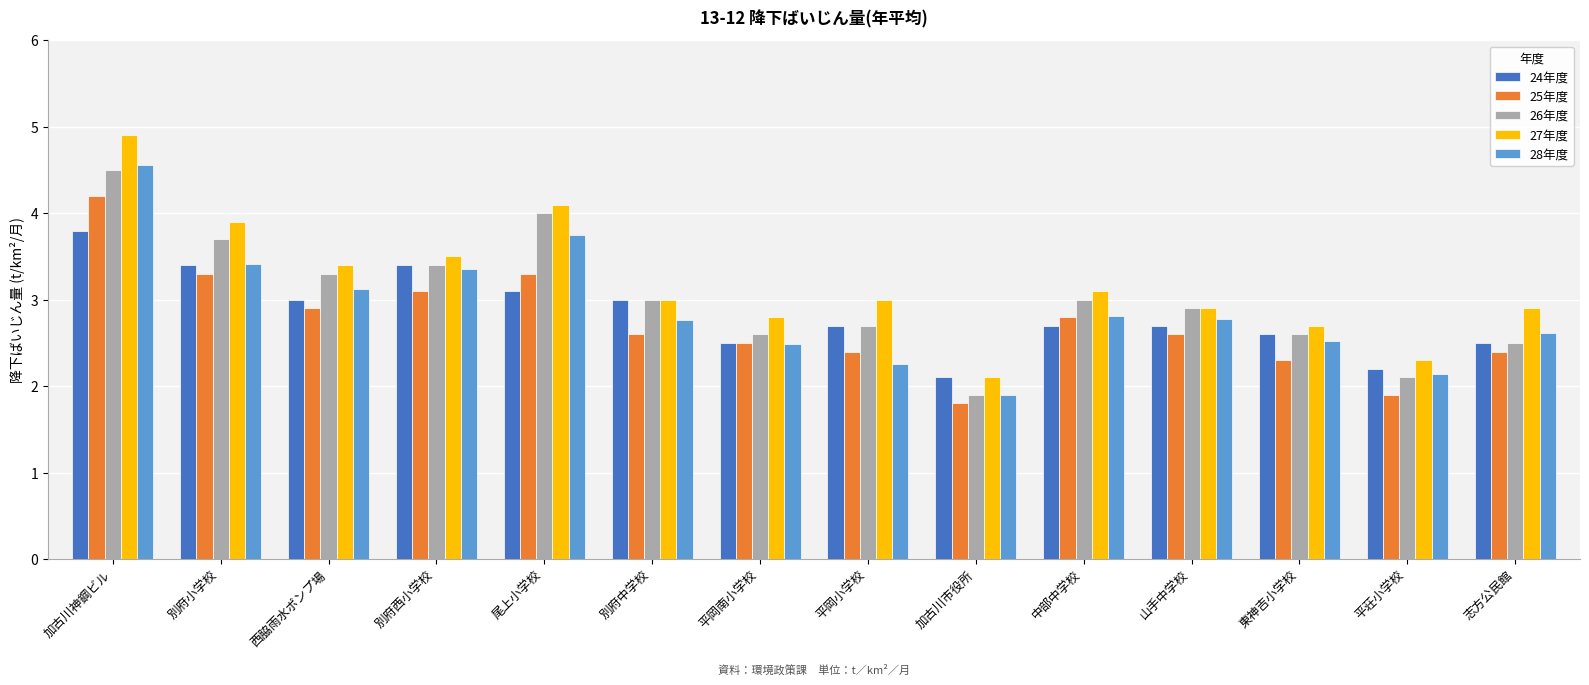

What is the difference between the 26年度 values at 平荘小学校 and 平岡小学校?

0.6